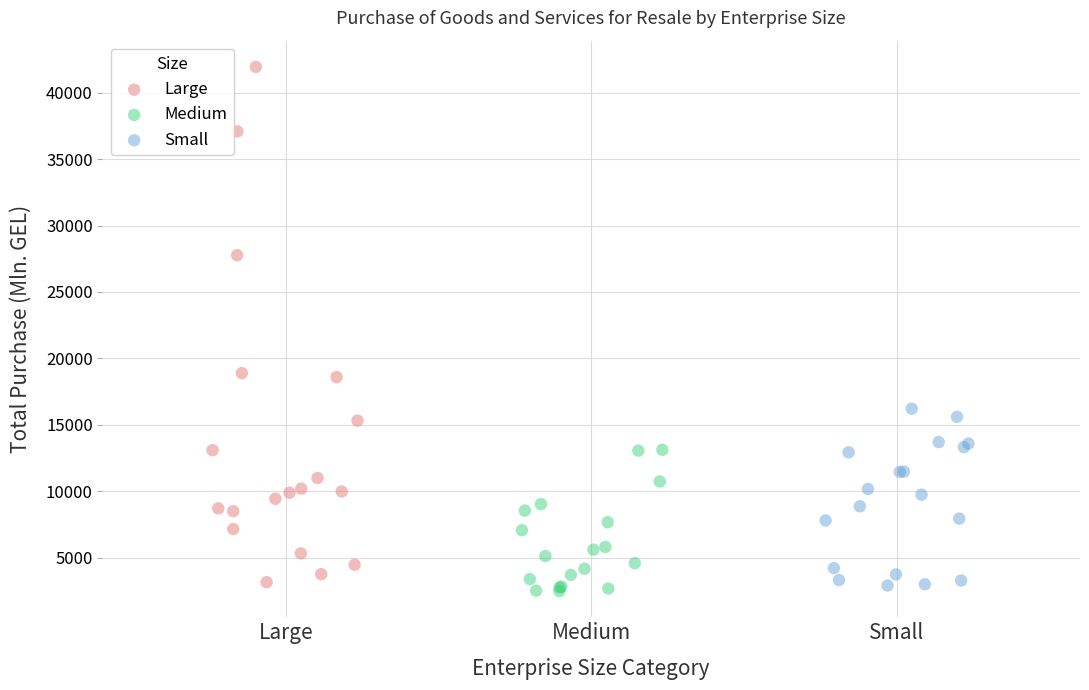

Which series reaches the maximum Y coordinate?

Large